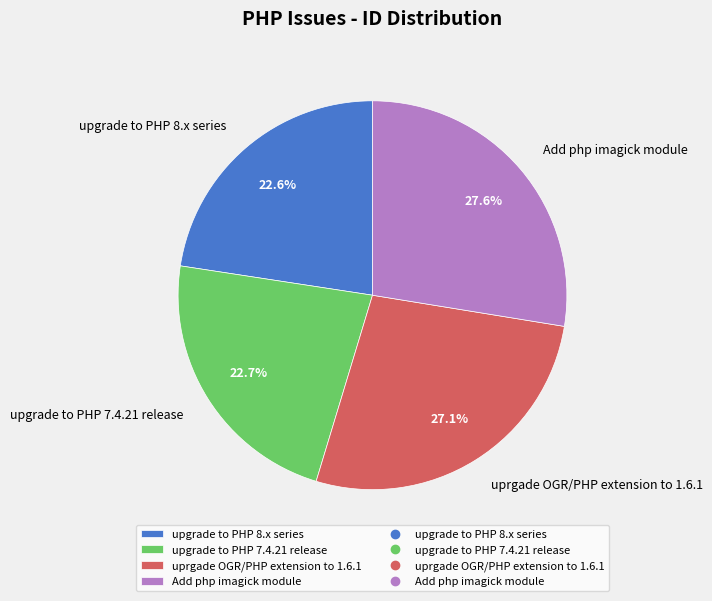

True or false: upgrade to PHP 7.4.21 release accounts for 23% of the total.

True